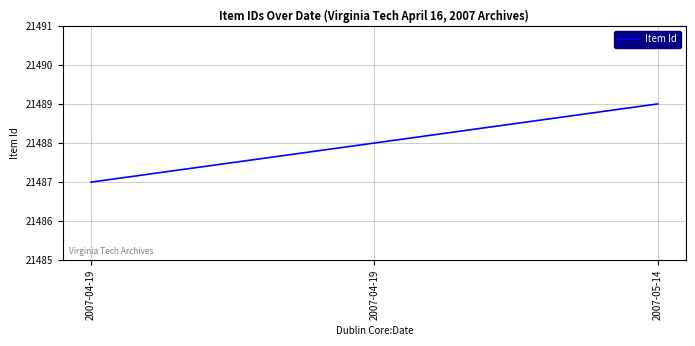

Count the number of categories in the chart.

3